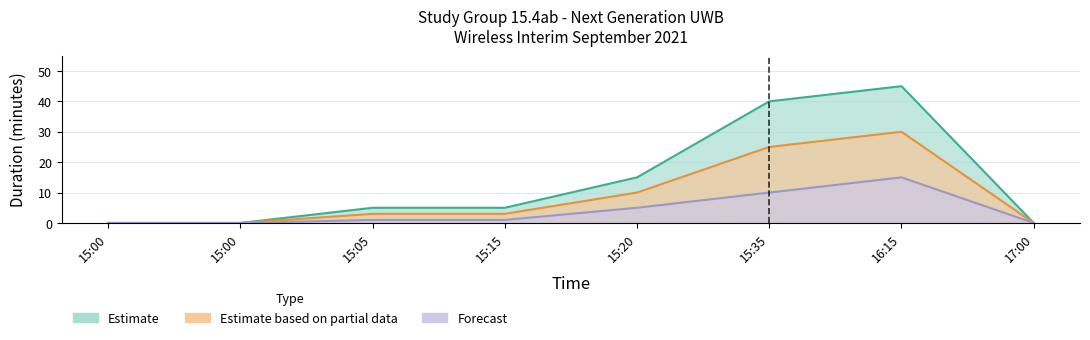

Which series has the widest spread of values?

Estimate